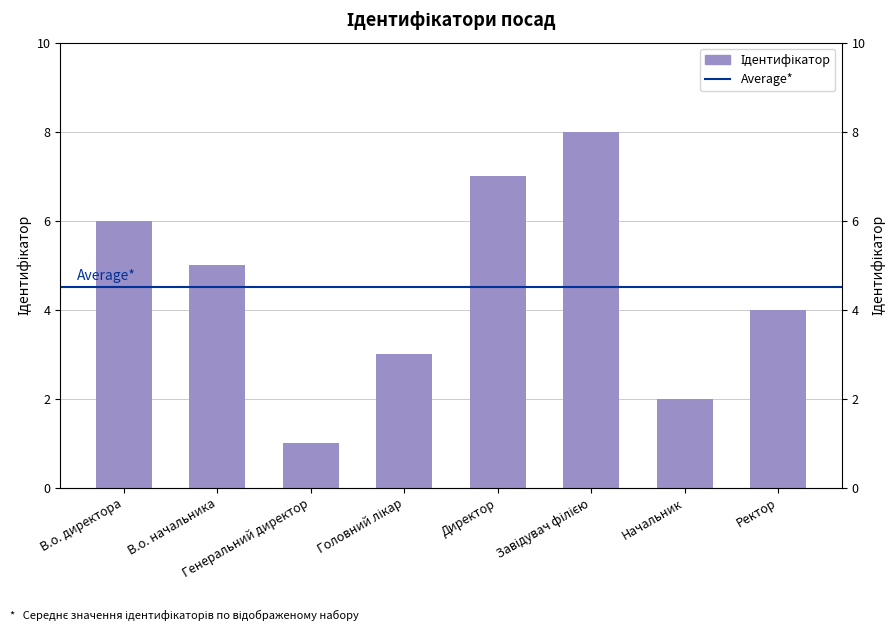

What is the label of the 2nd bar from the left?

В.о. начальника